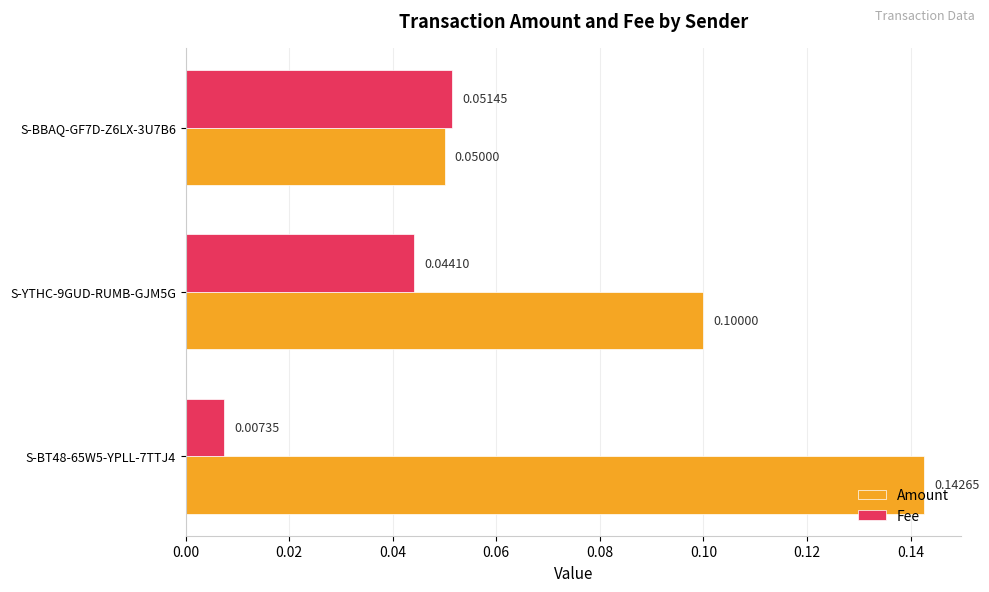

What is the maximum value for Amount?

0.1